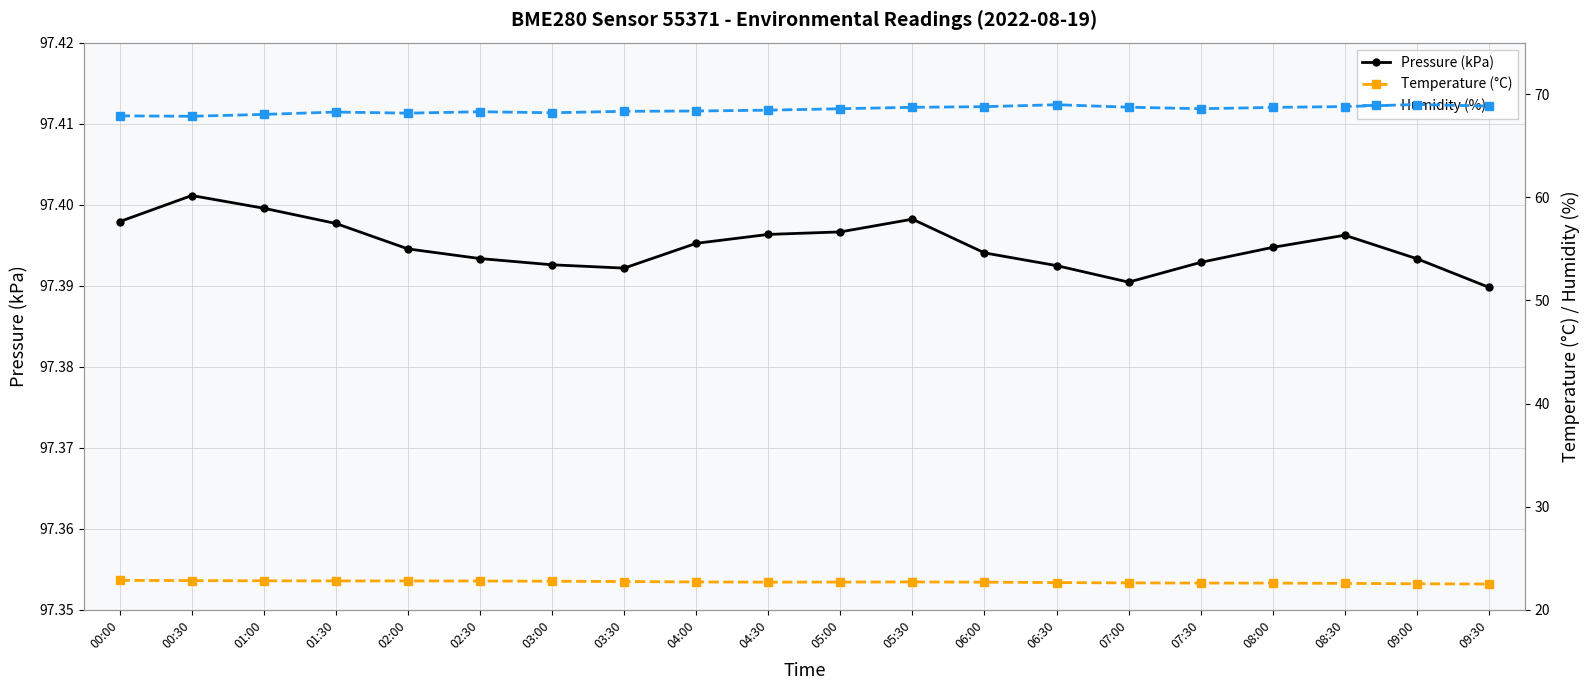

Is it true that Pressure (kPa) equals 97.4 at 07:30?

True